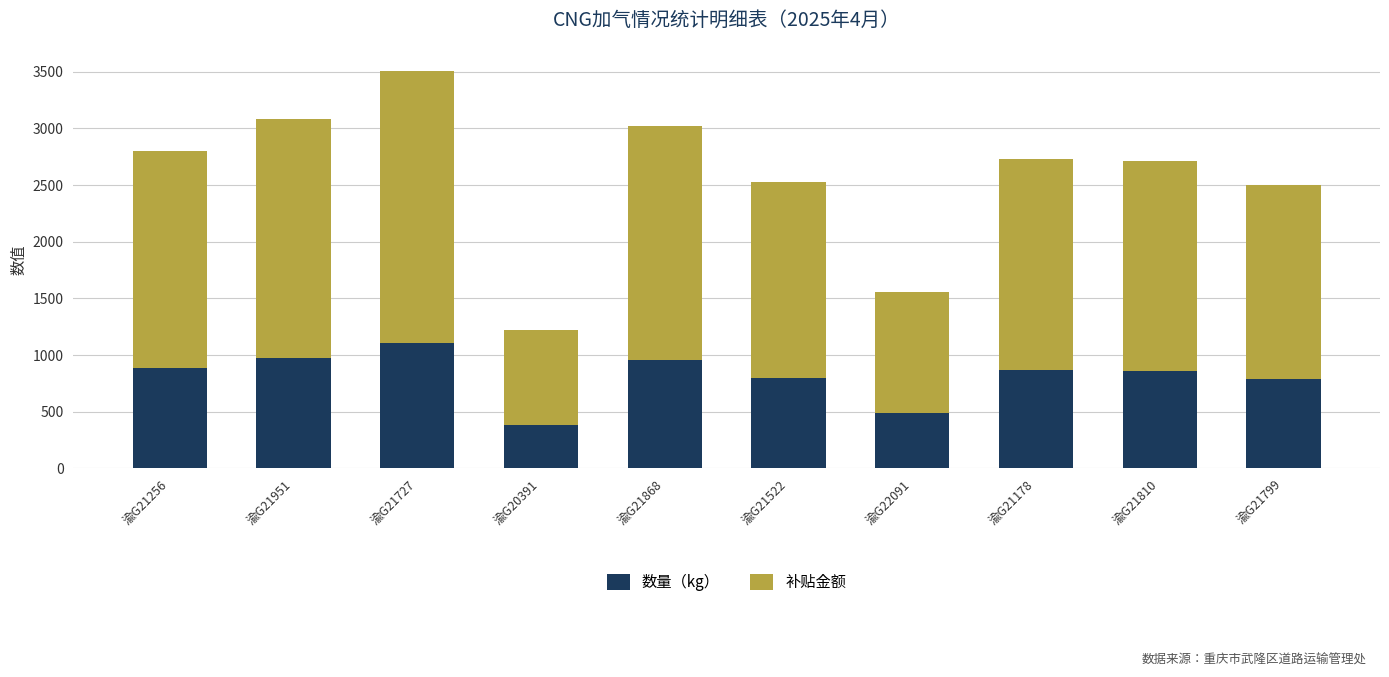

At which category is the sum across all series the highest?

渝G21727